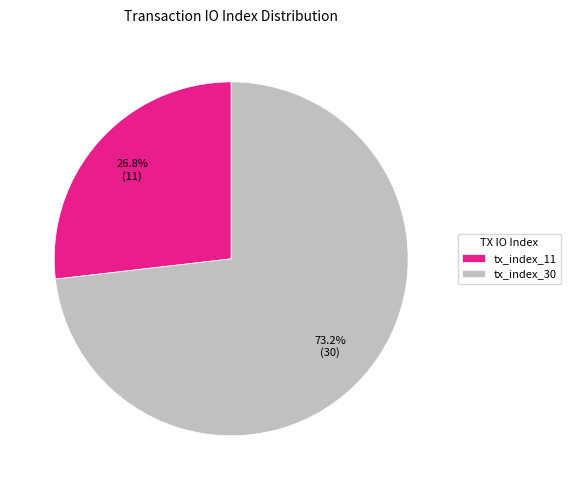

What percentage do tx_index_30 and tx_index_11 together represent?

100.0%